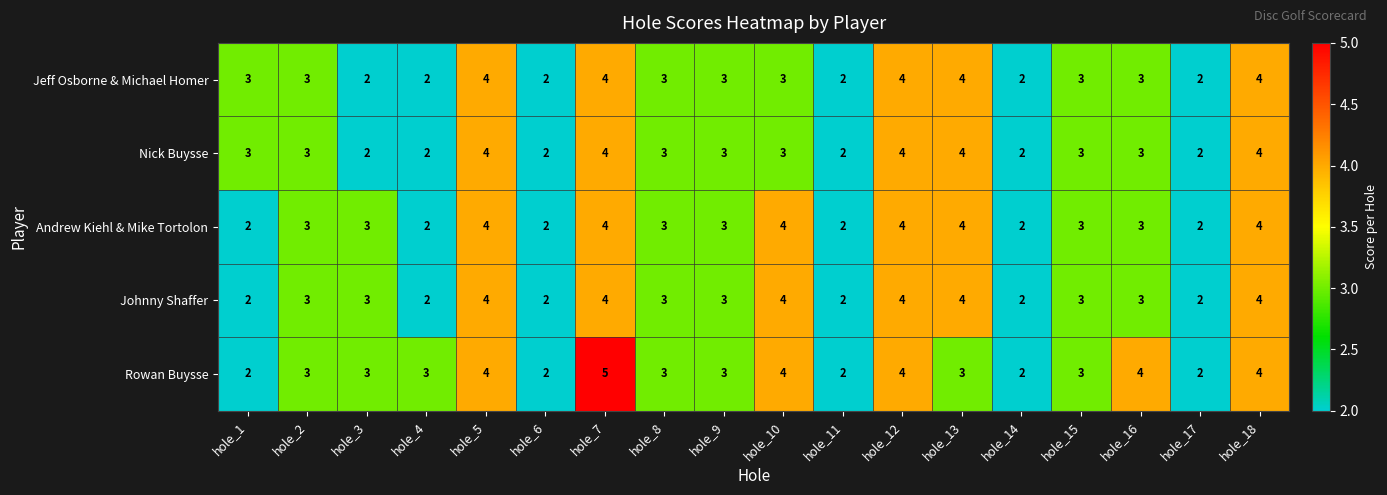

Is it true that Nick Buysse equals 3 at hole_2?

True